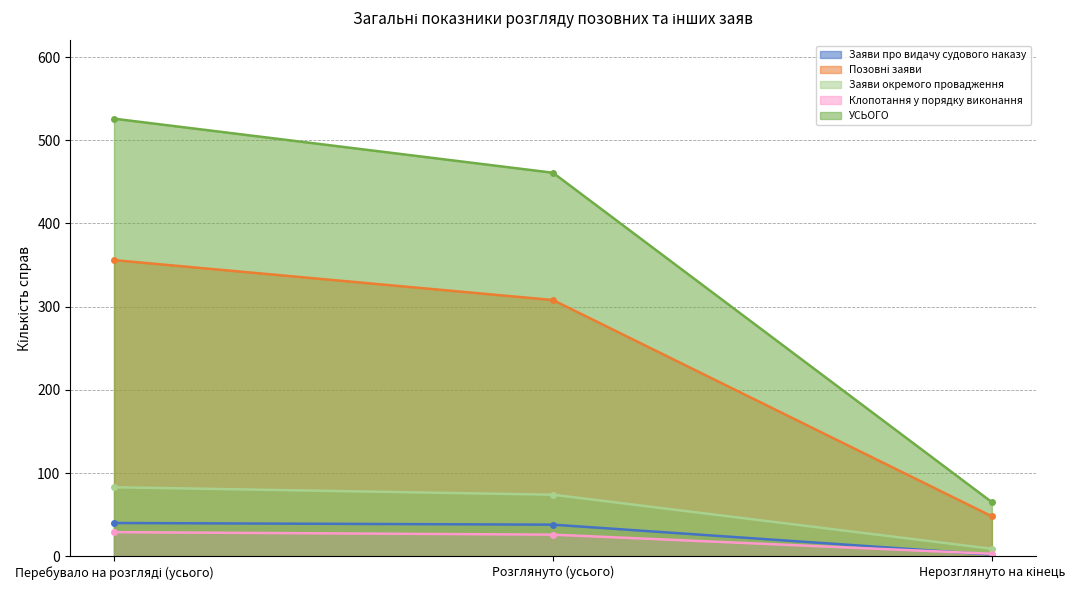

What is the sum of all Заяви про видачу судового наказу values?

80